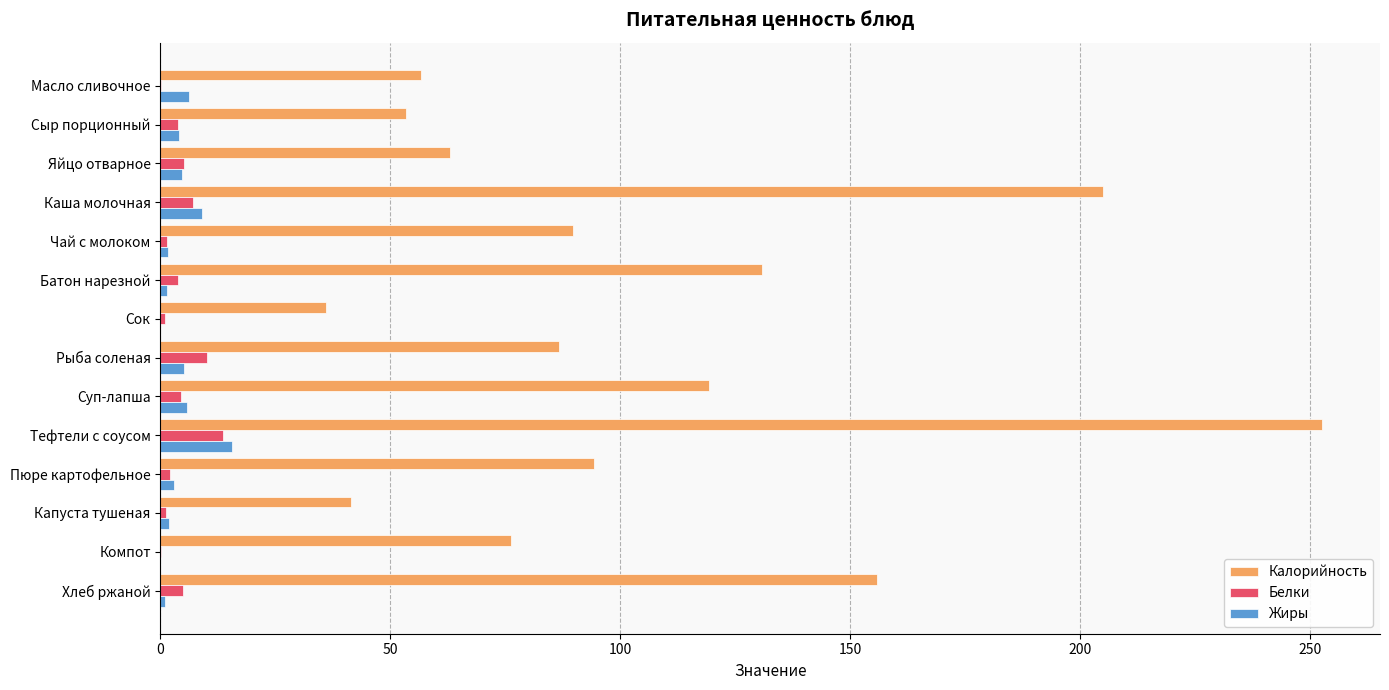

What is the maximum value for Белки?

13.7